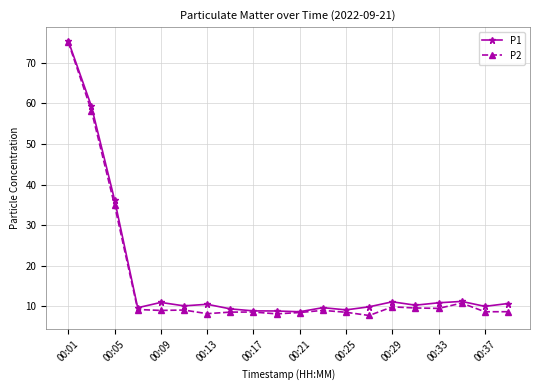

What is the value of the P2 point at the 6th from the left?

9.1